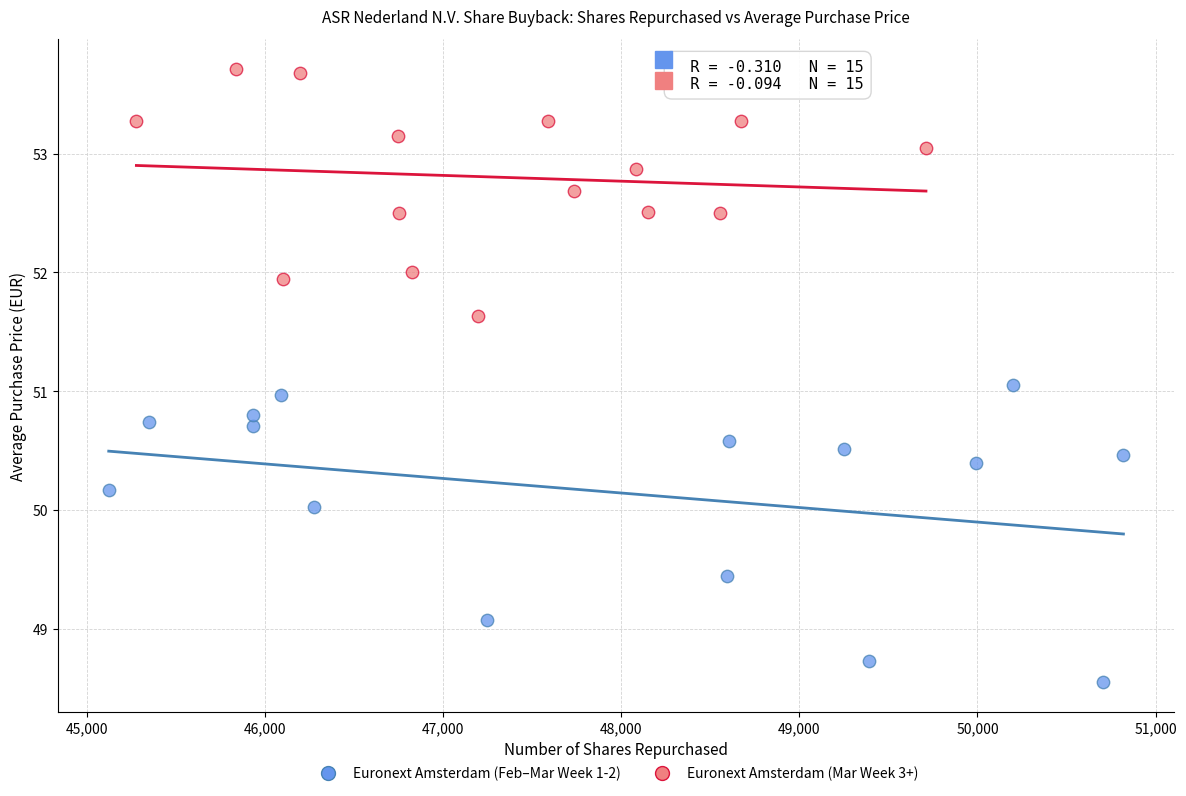

What are all the series names shown in the legend?

Euronext Amsterdam (Feb–Mar Week 1-2), Euronext Amsterdam (Mar Week 3+)